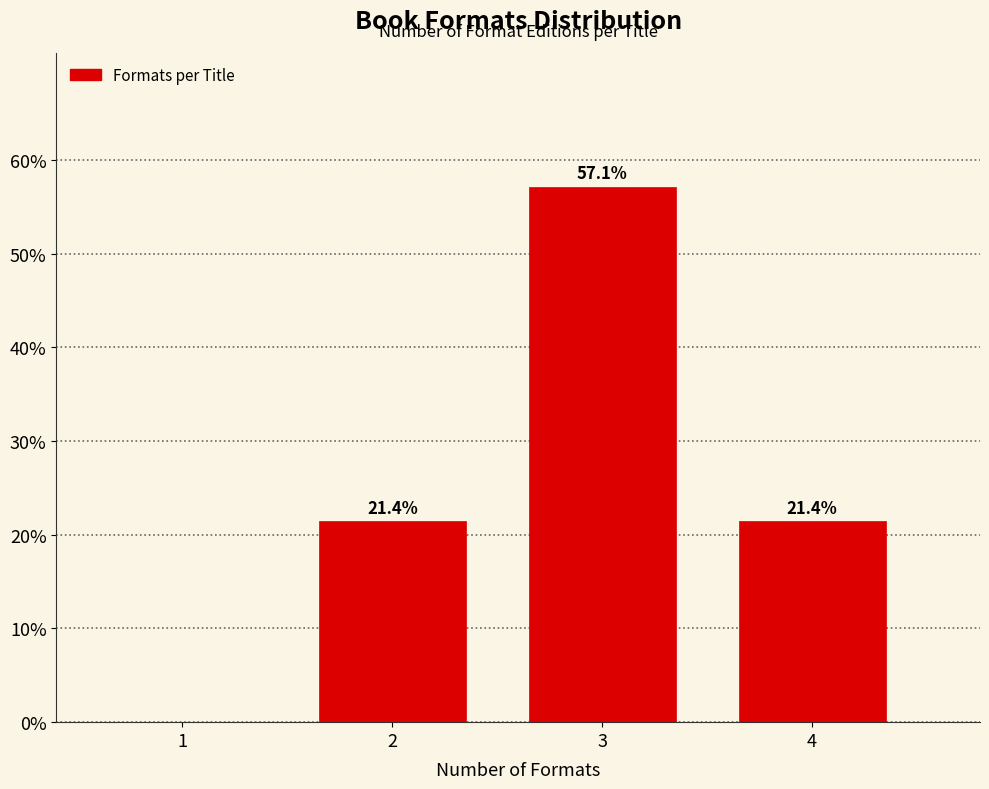

Reading right to left, transcribe all the data shown in this chart.

4=21.4	3=57.1	2=21.4	1=0.0